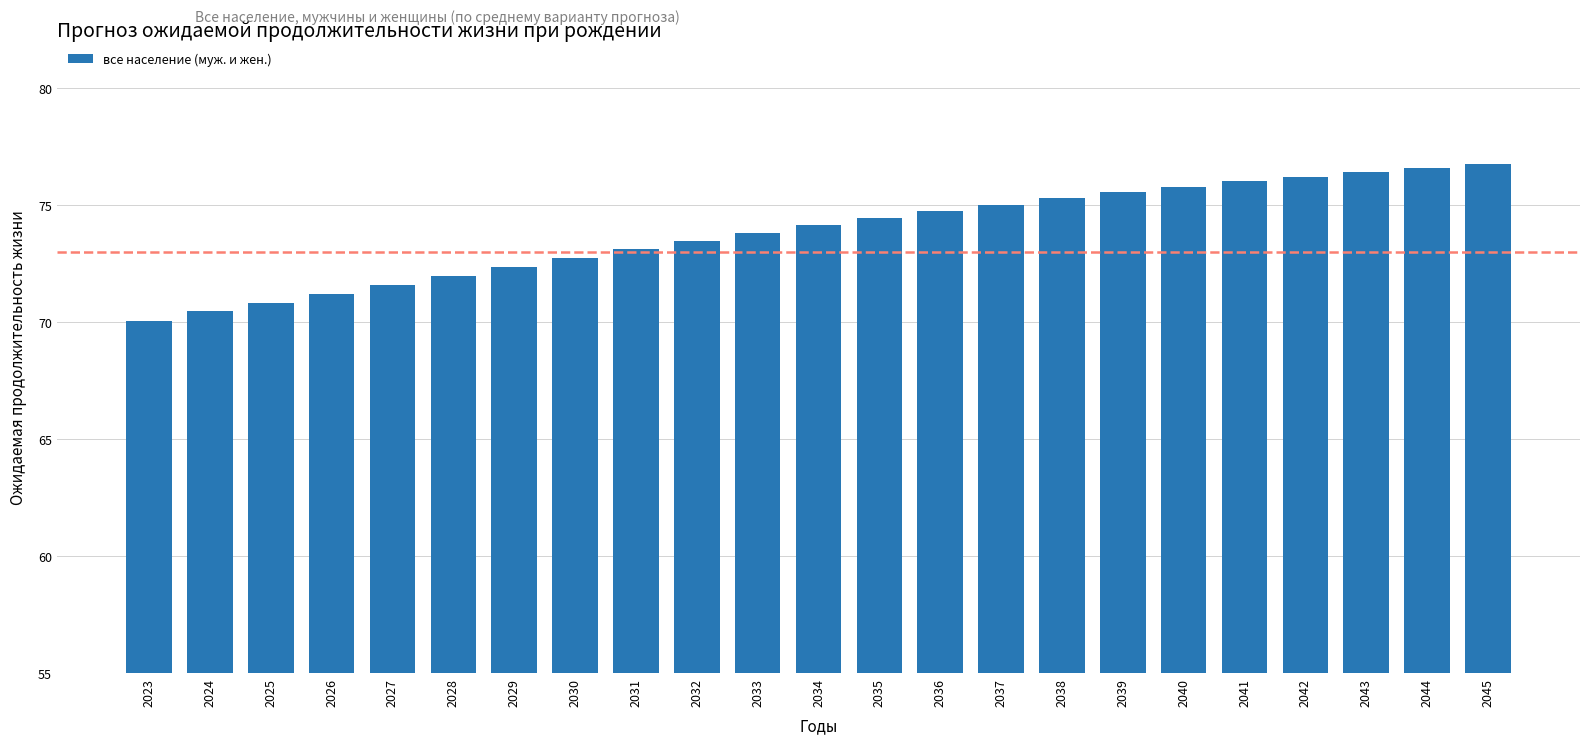

Reading left to right, what are all the values shown in this chart?

2023=70.1	2024=70.5	2025=70.8	2026=71.2	2027=71.6	2028=72.0	2029=72.4	2030=72.8	2031=73.1	2032=73.5	2033=73.8	2034=74.1	2035=74.5	2036=74.8	2037=75.0	2038=75.3	2039=75.6	2040=75.8	2041=76.0	2042=76.2	2043=76.4	2044=76.6	2045=76.8